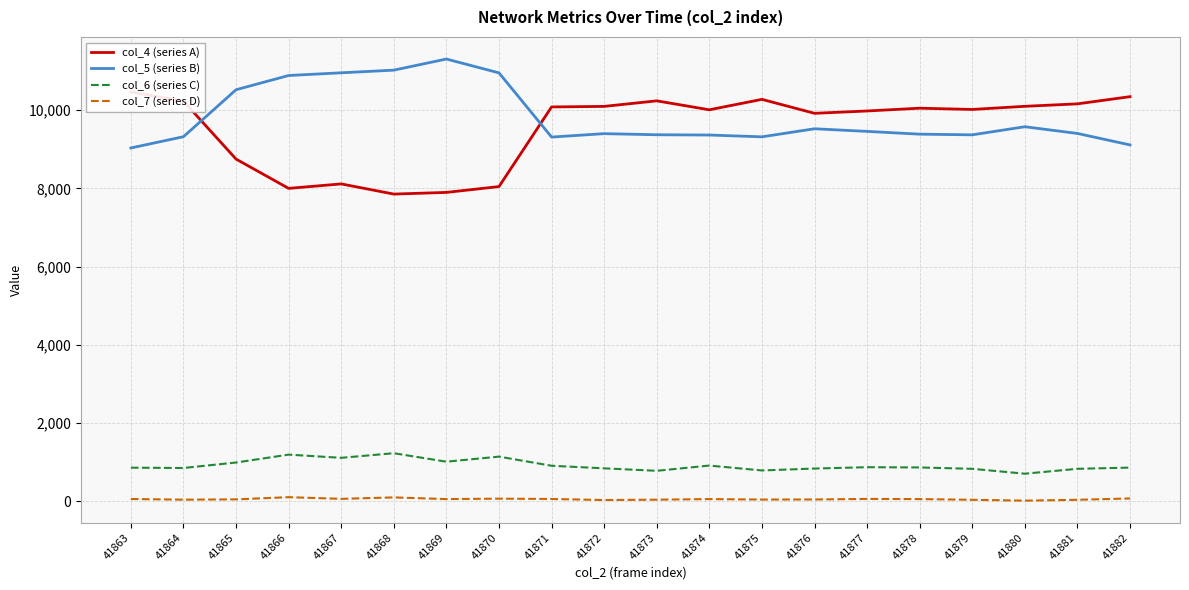

How many lines are shown in the chart?

4